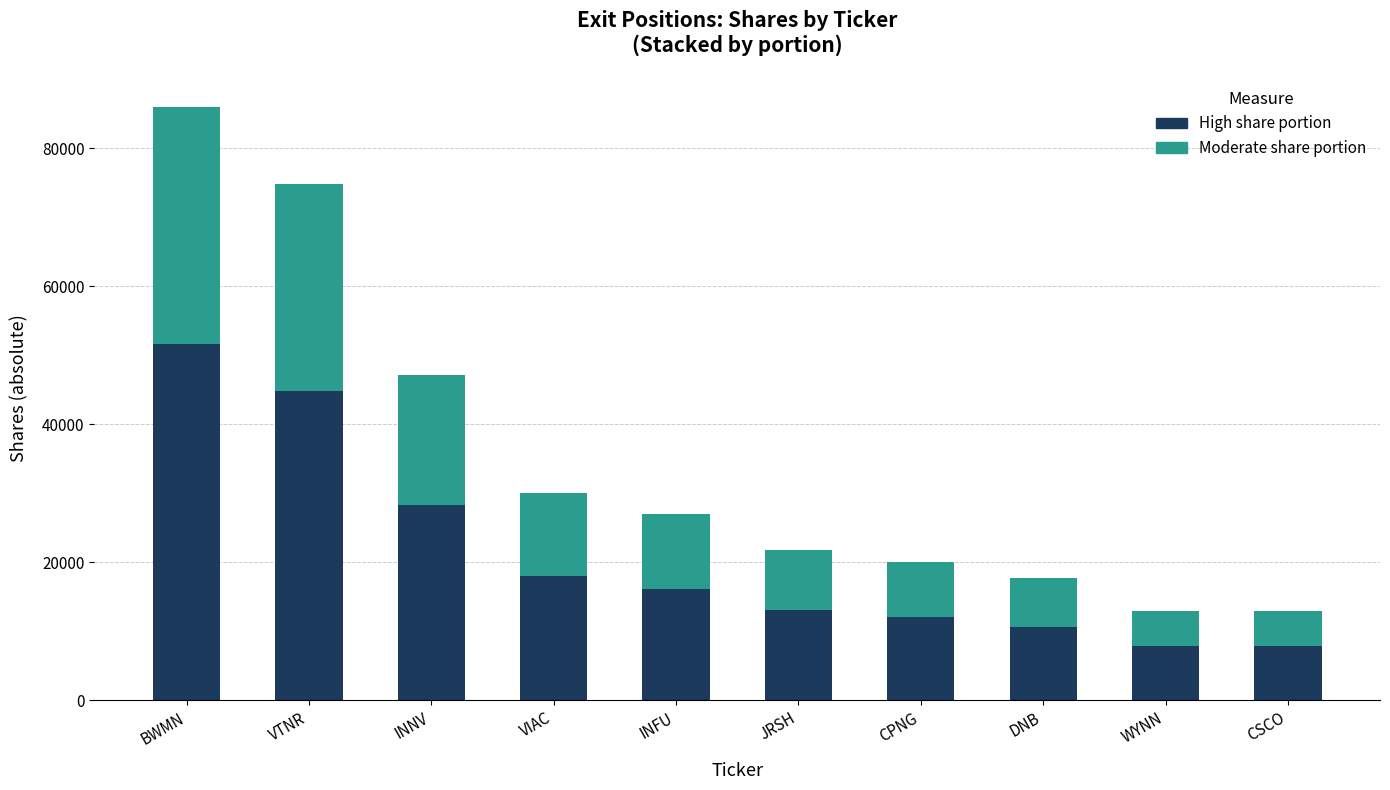

At which label does High share portion reach its peak?

BWMN